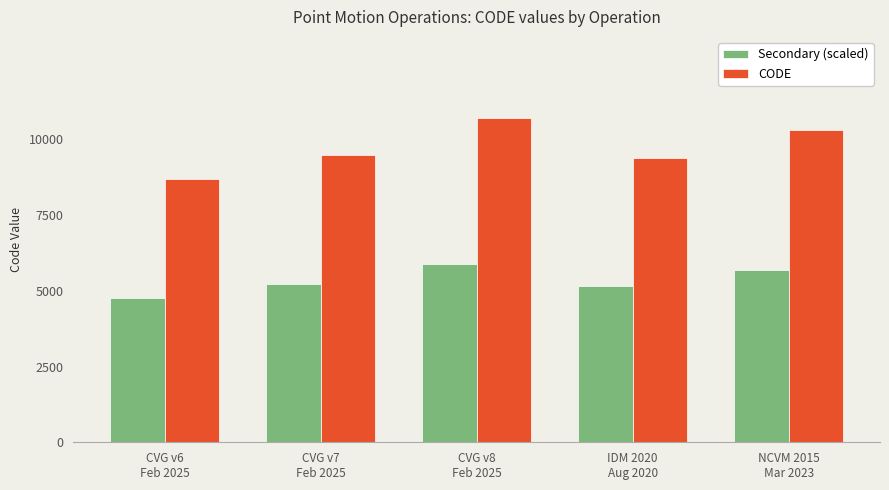

How many values in the Secondary (scaled) series are below 5215?

2